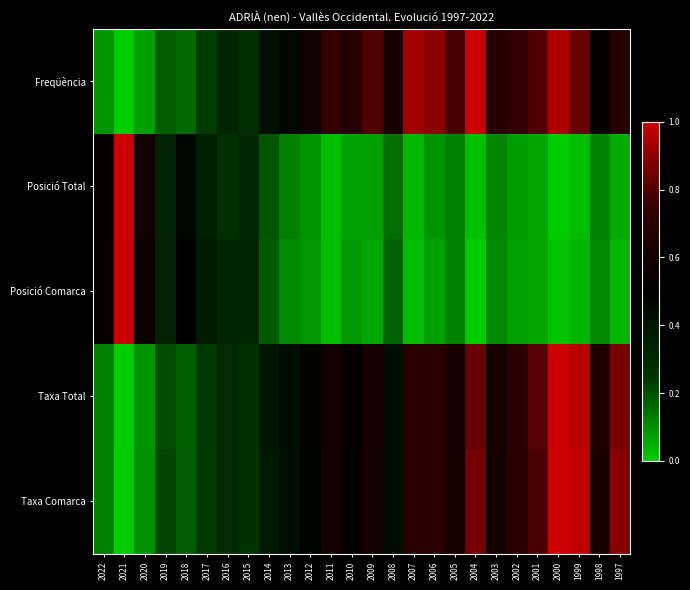

Reading left to right, what are all the values shown in this chart?

Freqüència: 2022=0.1	2021=0.0	2020=0.1	2019=0.2	2018=0.2	2017=0.2	2016=0.3	2015=0.3	2014=0.4	2013=0.5	2012=0.6	2011=0.7	2010=0.7	2009=0.8	2008=0.6	2007=0.9	2006=0.9	2005=0.8	2004=1.0	2003=0.7	2002=0.7	2001=0.8	2000=0.9	1999=0.8	1998=0.5	1997=0.7
Posició Total: 2022=0.5	2021=1.0	2020=0.6	2019=0.3	2018=0.5	2017=0.4	2016=0.3	2015=0.3	2014=0.2	2013=0.1	2012=0.1	2011=0.0	2010=0.1	2009=0.1	2008=0.2	2007=0.0	2006=0.1	2005=0.1	2004=0.0	2003=0.1	2002=0.1	2001=0.1	2000=0.0	1999=0.0	1998=0.1	1997=0.1
Posició Comarca: 2022=0.5	2021=1.0	2020=0.6	2019=0.3	2018=0.5	2017=0.4	2016=0.3	2015=0.3	2014=0.2	2013=0.1	2012=0.1	2011=0.0	2010=0.1	2009=0.1	2008=0.2	2007=0.0	2006=0.1	2005=0.1	2004=0.0	2003=0.1	2002=0.1	2001=0.1	2000=0.0	1999=0.0	1998=0.1	1997=0.0
Taxa Total: 2022=0.1	2021=0.0	2020=0.1	2019=0.2	2018=0.2	2017=0.2	2016=0.3	2015=0.3	2014=0.4	2013=0.4	2012=0.5	2011=0.6	2010=0.5	2009=0.6	2008=0.4	2007=0.7	2006=0.7	2005=0.6	2004=0.8	2003=0.6	2002=0.7	2001=0.8	2000=1.0	1999=1.0	1998=0.6	1997=0.9
Taxa Comarca: 2022=0.1	2021=0.0	2020=0.1	2019=0.2	2018=0.2	2017=0.2	2016=0.3	2015=0.3	2014=0.4	2013=0.4	2012=0.5	2011=0.6	2010=0.5	2009=0.6	2008=0.4	2007=0.7	2006=0.7	2005=0.6	2004=0.9	2003=0.6	2002=0.7	2001=0.8	2000=1.0	1999=1.0	1998=0.6	1997=0.9